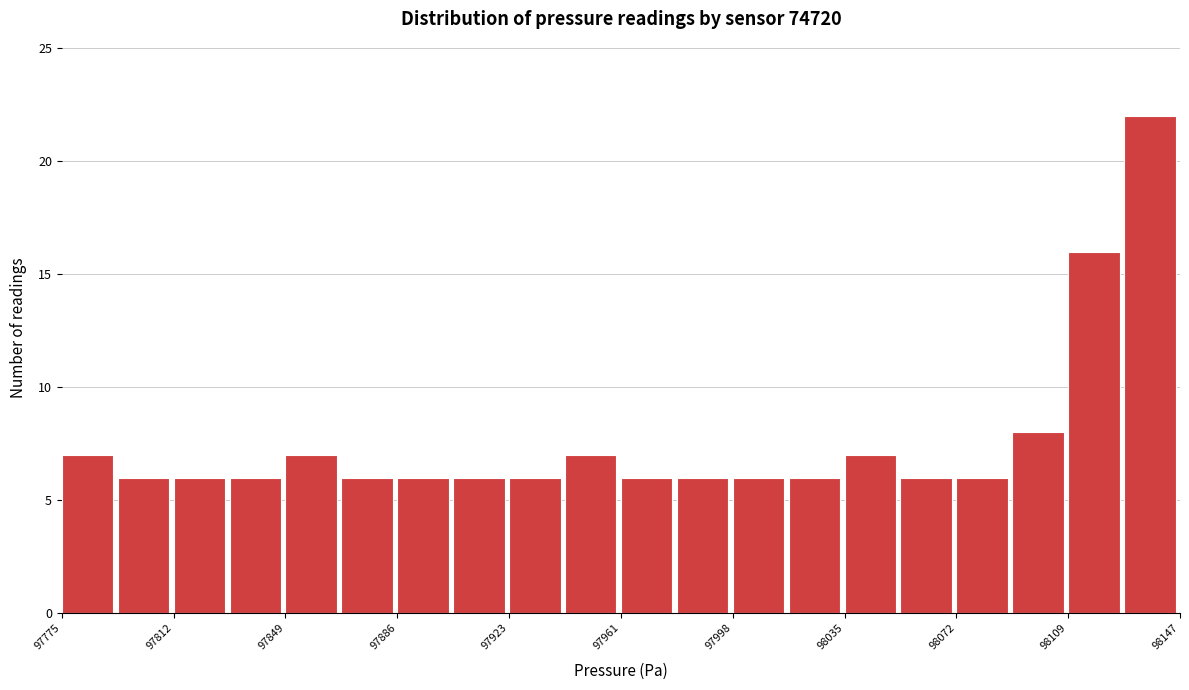

Around what value on the x-axis is the tallest bar? Give the approximate position of its centre, as read against the axis.

98135